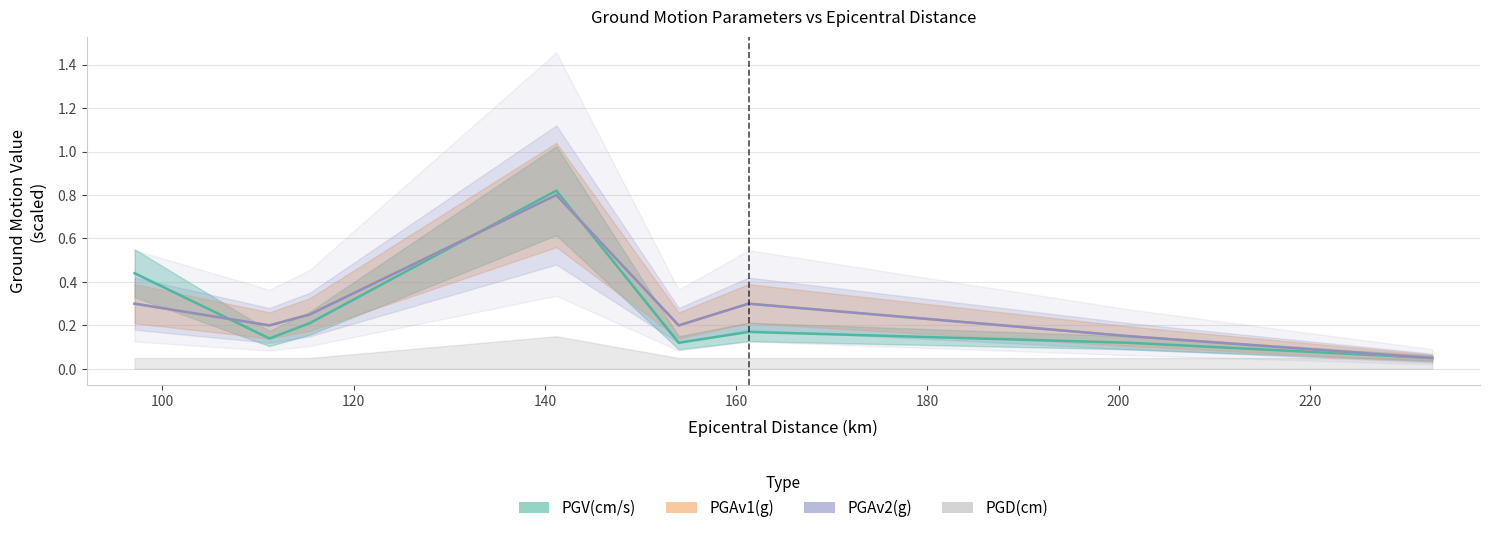

Which series changed the most between 111.2 and 232.8?

PGAv1(g)